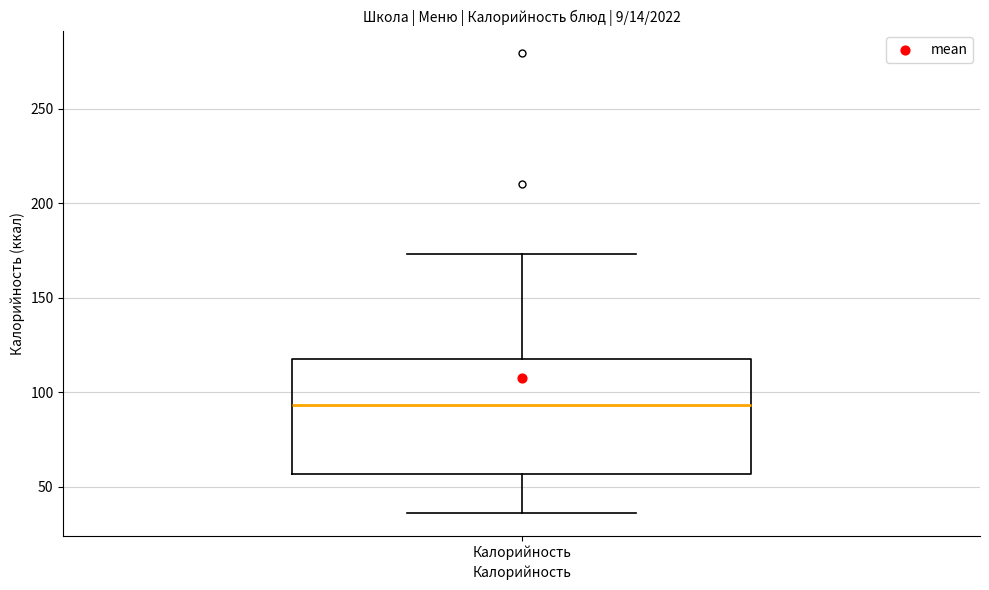

Transcribe this box plot: give where the median line is, the range the box spans, and where the two whiskers end, as read against the y-axis. The values are not printed on the chart, so give them approximately, as read against the axis.

median 95, box 55 to 120, whiskers 35 to 175